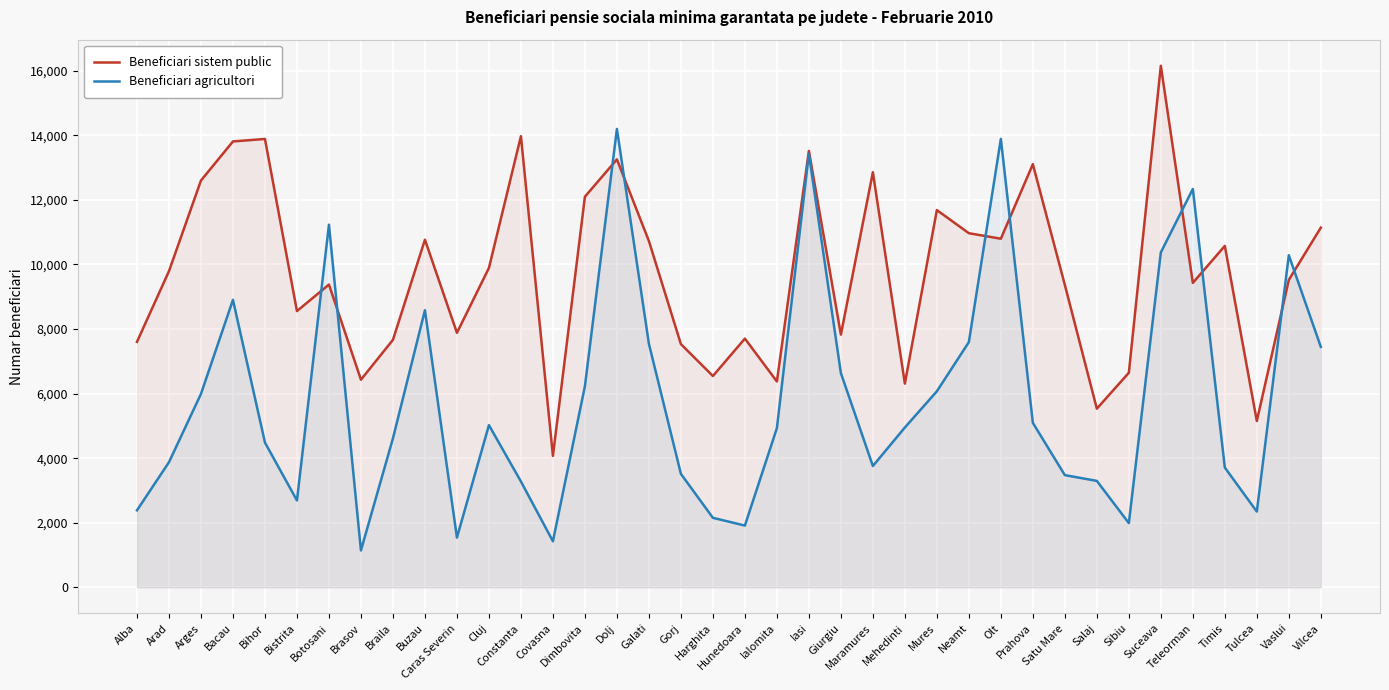

List the series in order of their peak value, lowest first.

Beneficiari agricultori, Beneficiari sistem public